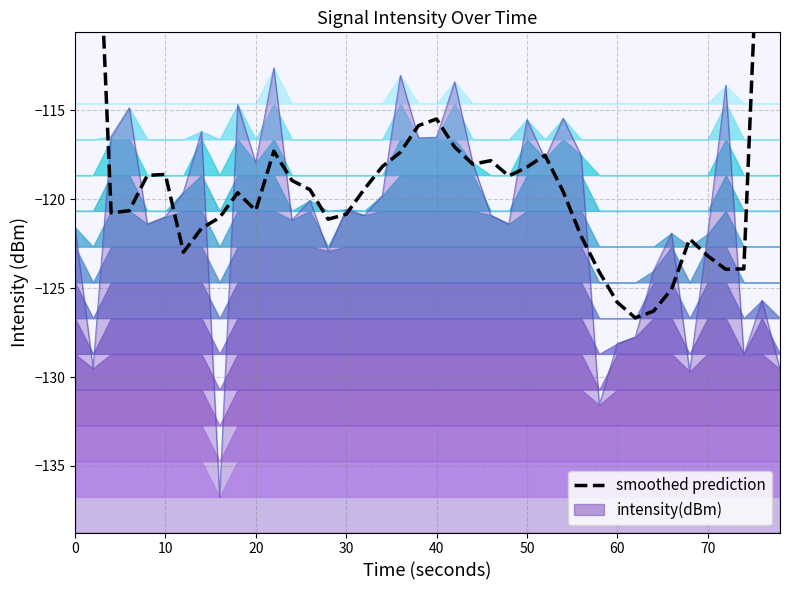

Does the chart display data point markers on the line(s)?

No